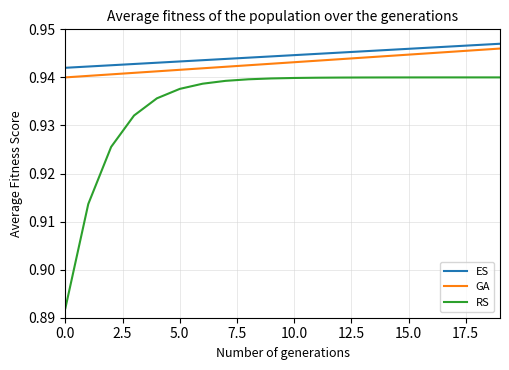

True or false: RS and GA intersect in this chart.

False